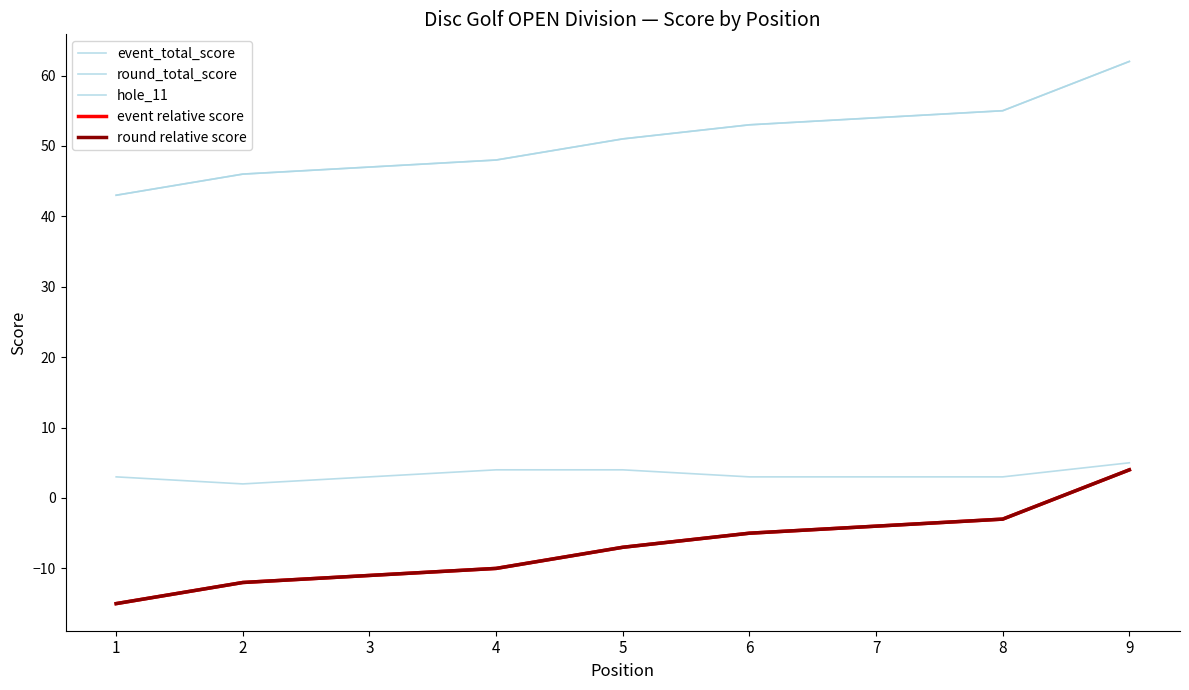

What is the difference between the maximum and second lowest values in the round relative score series?

16